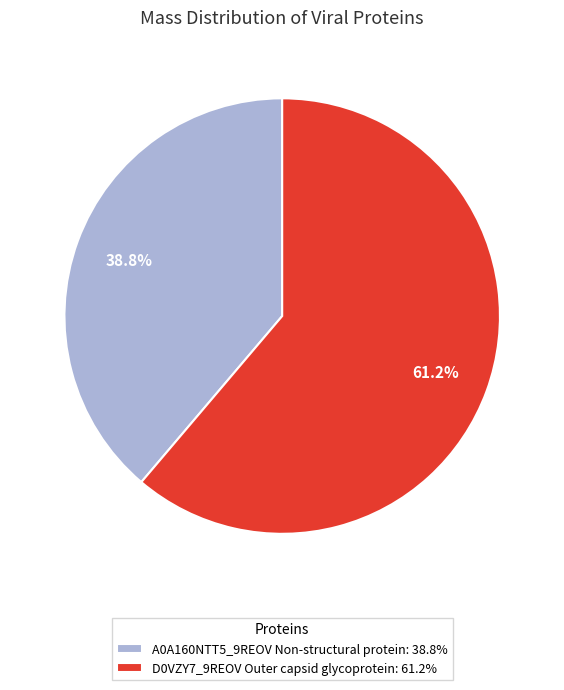

Rank the categories by value from lowest to highest.

A0A160NTT5_9REOV Non-structural protein, D0VZY7_9REOV Outer capsid glycoprotein